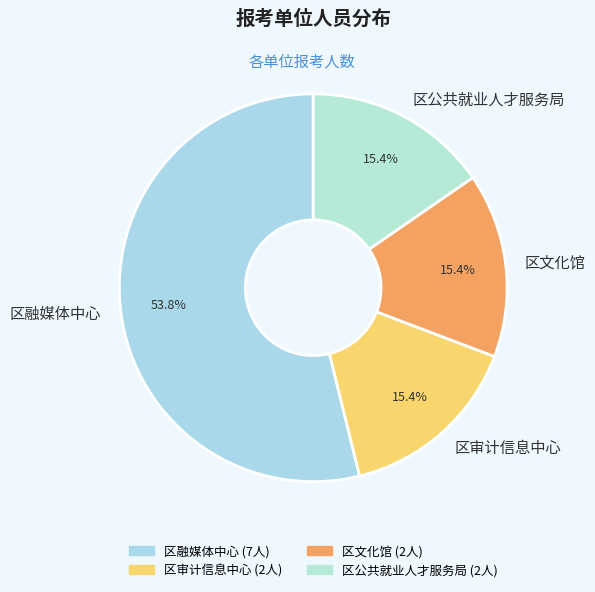

Does 区公共就业人才服务局 account for over 50% of the chart?

No